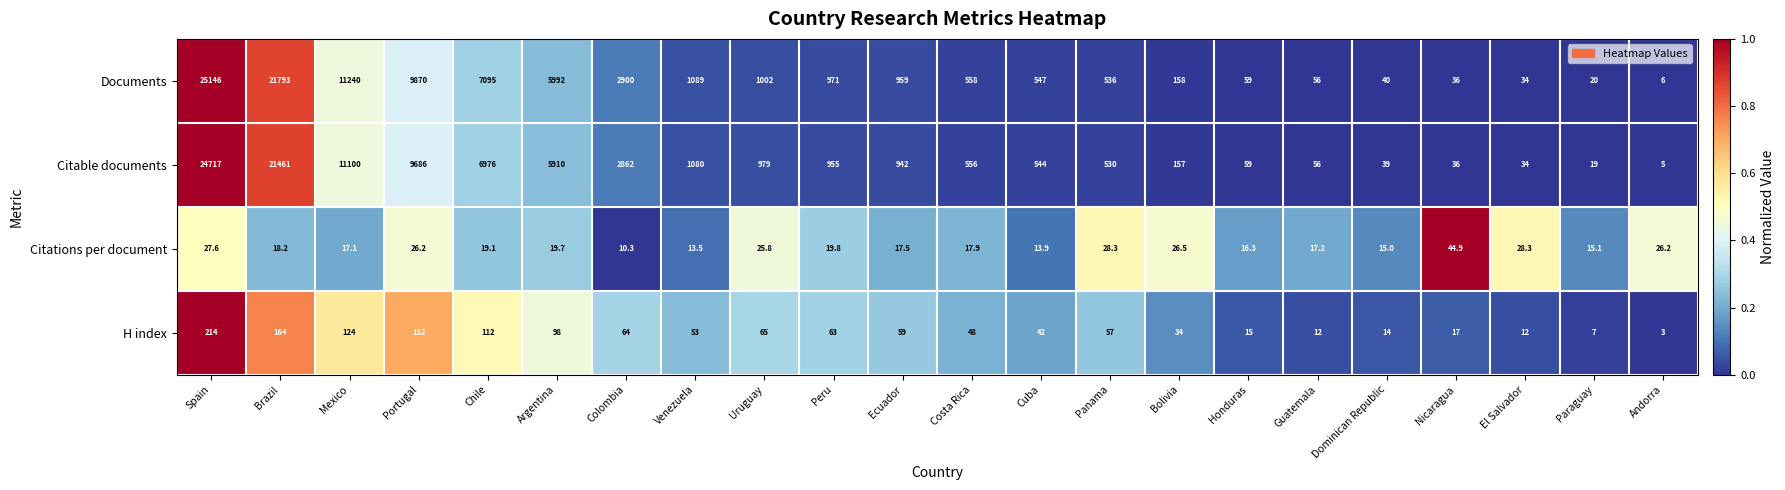

True or false: H index has a value of 139.6 at Argentina.

False